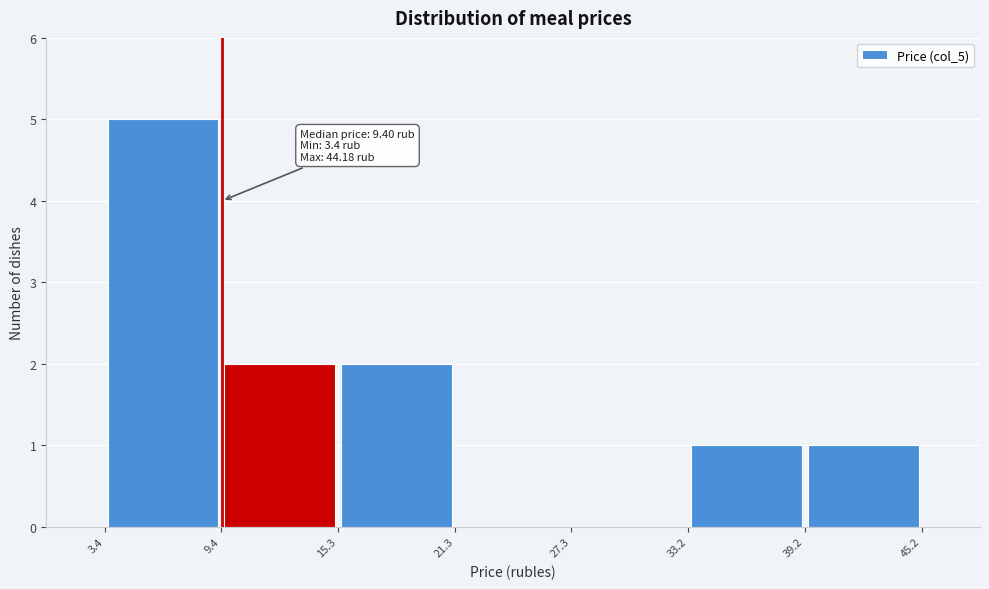

Over which range of the x-axis is the bar tallest?

3.4 to 9.4